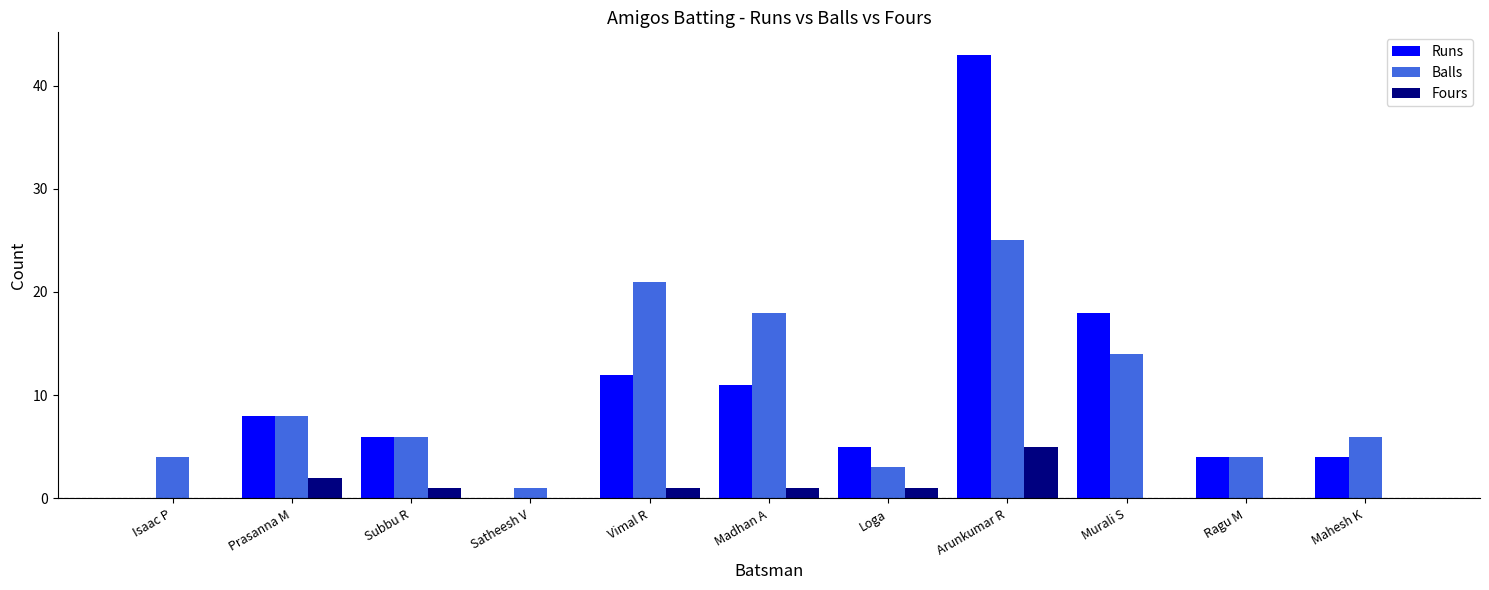

Is the value of Fours at Isaac P greater than the value of Runs at Subbu R?

No